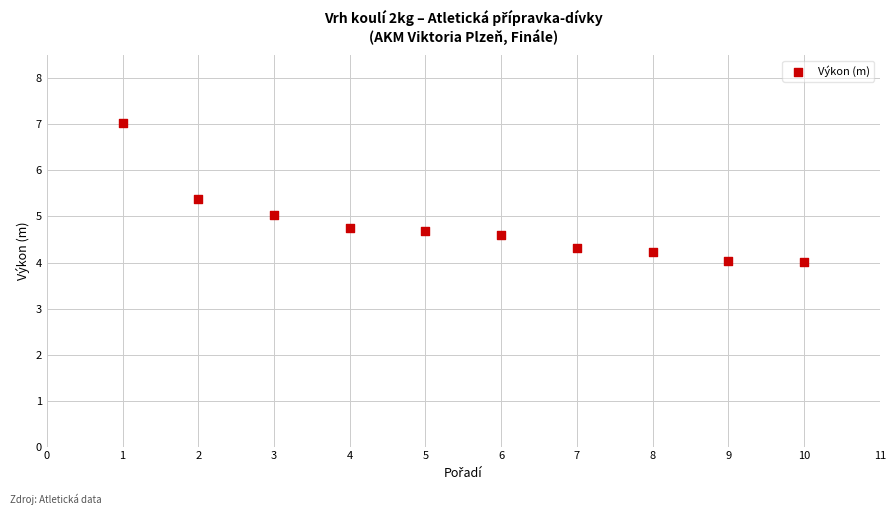

What is the average Y value?

4.8